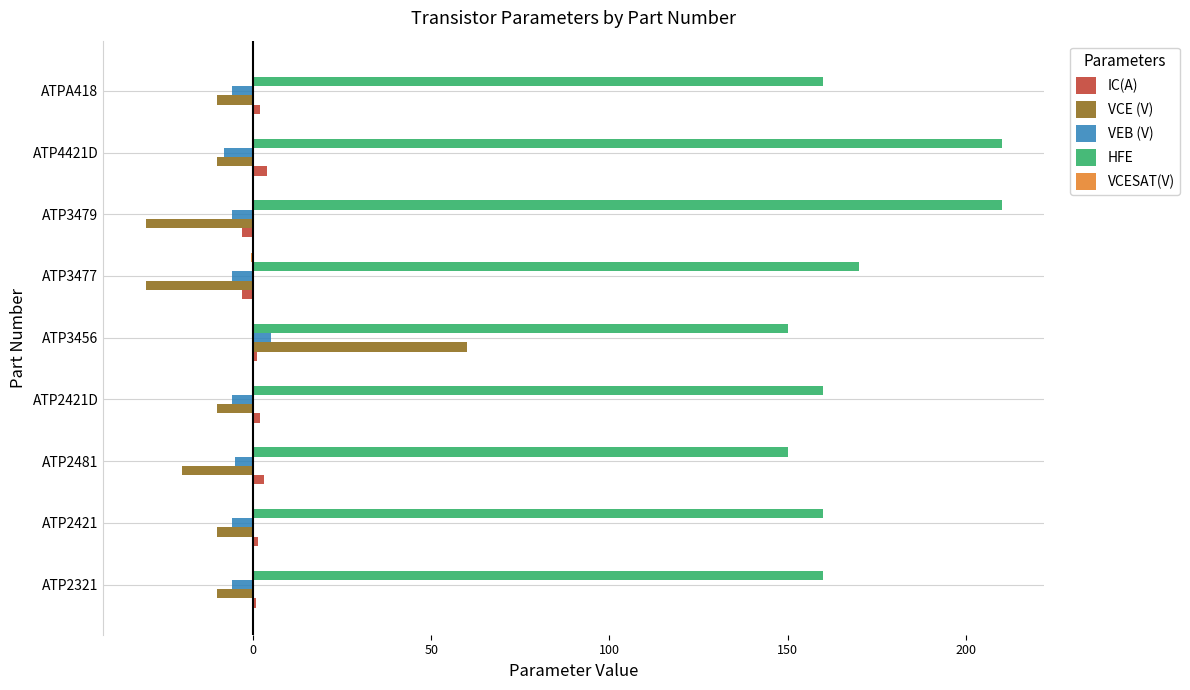

What is the sum of all IC(A) values?

8.3